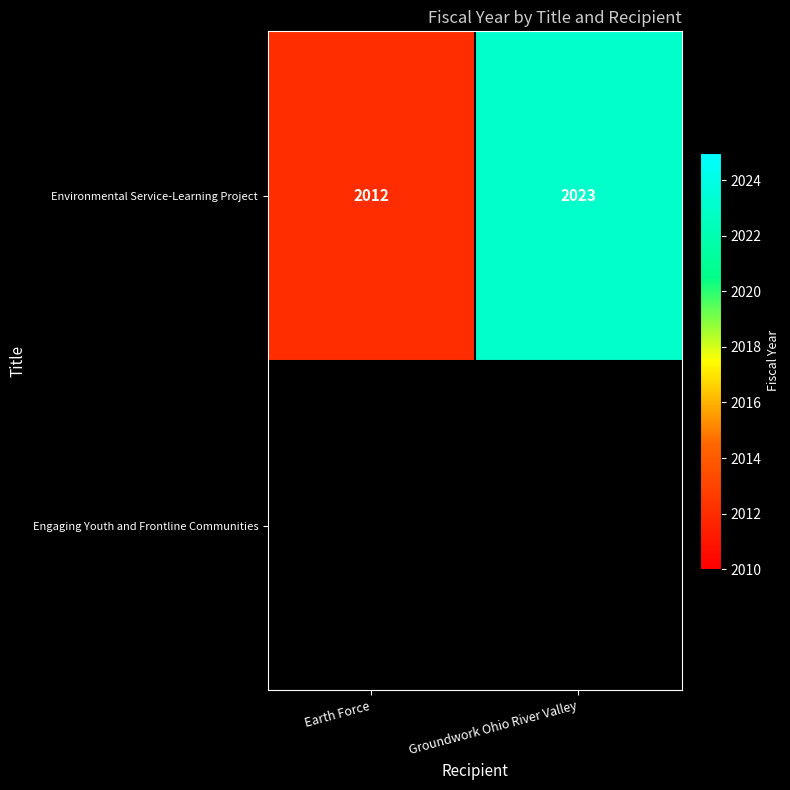

The Environmental Service-Learning Project series shows 2926 at Groundwork Ohio River Valley. True or false?

False